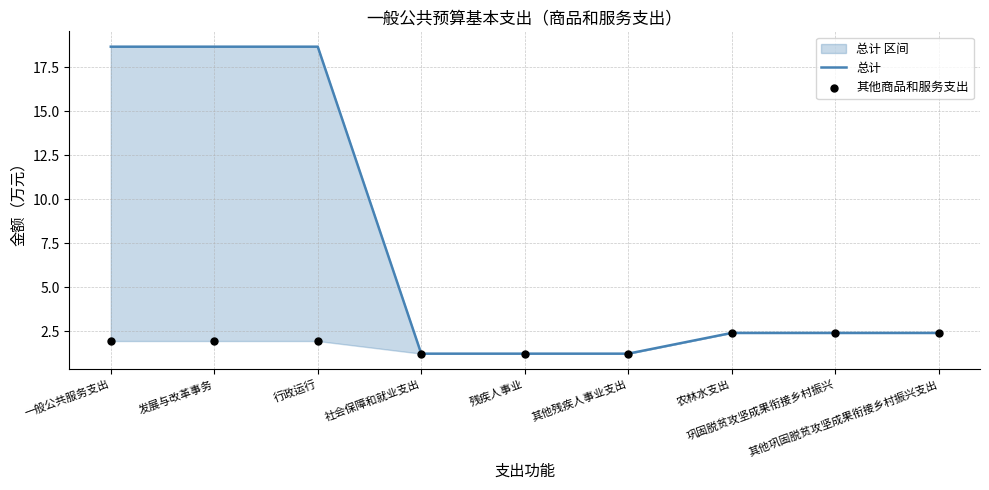

Which series has the largest Y range (max minus min)?

总计